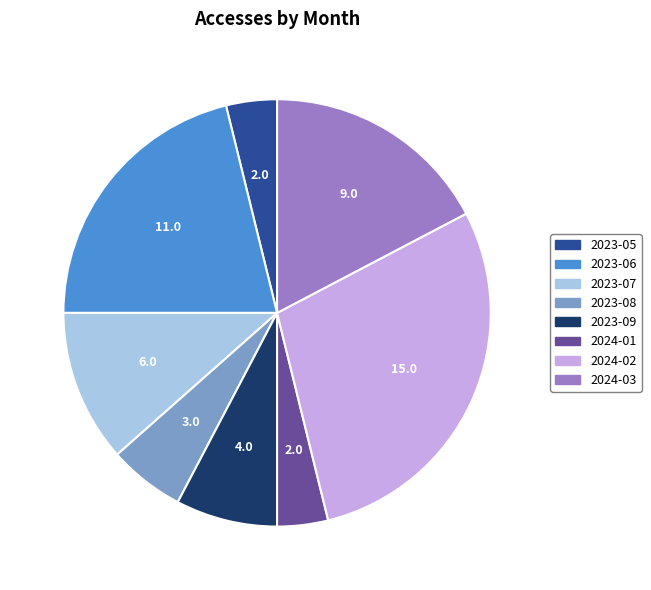

Count the number of slices in the pie.

8